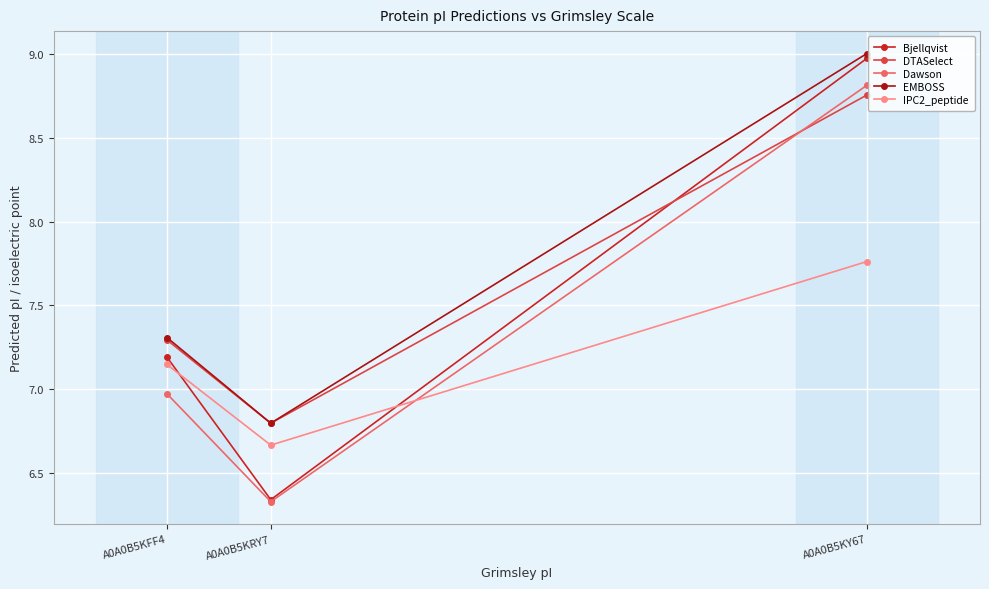

What is the greatest value displayed?

9.0